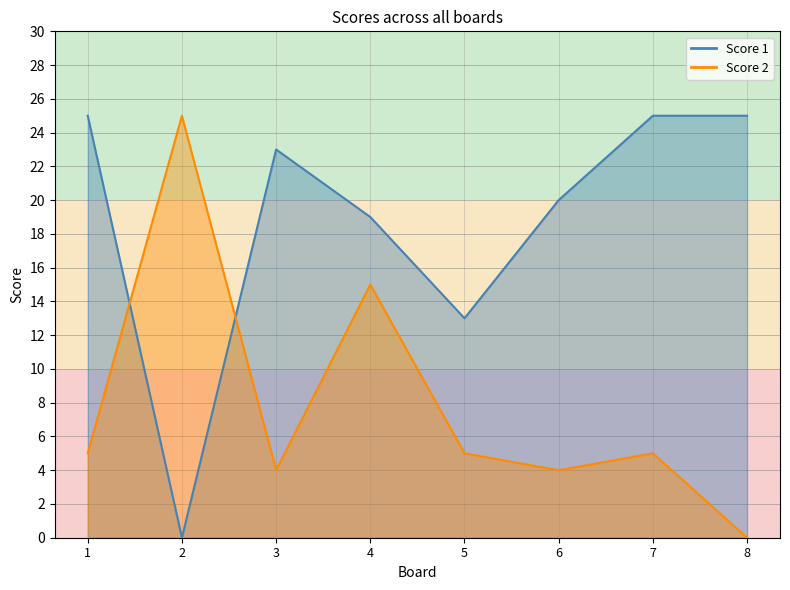

What are all the series names shown in the legend?

Score 1, Score 2